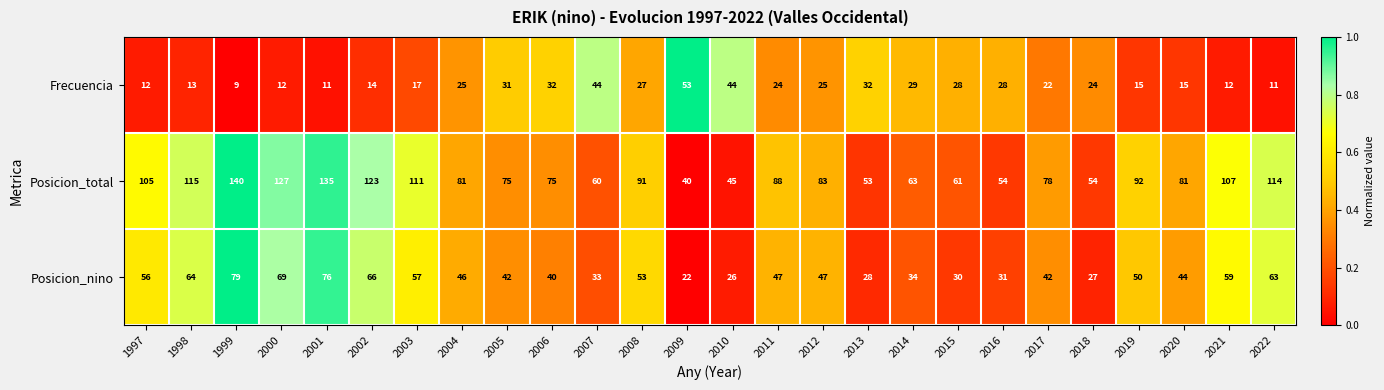

List the series in order of their overall mean, lowest first.

Frecuencia, Posicion_nino, Posicion_total